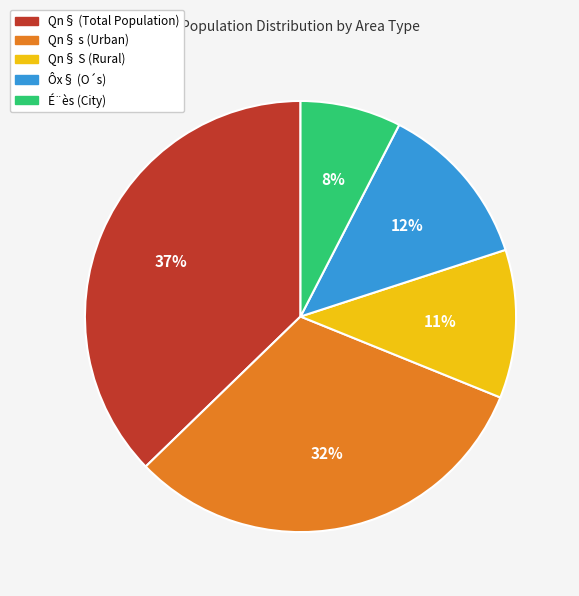

To the nearest percent, what is the difference between the Qn§ s (Urban) and É¨ès (City) slice percentages?

24%